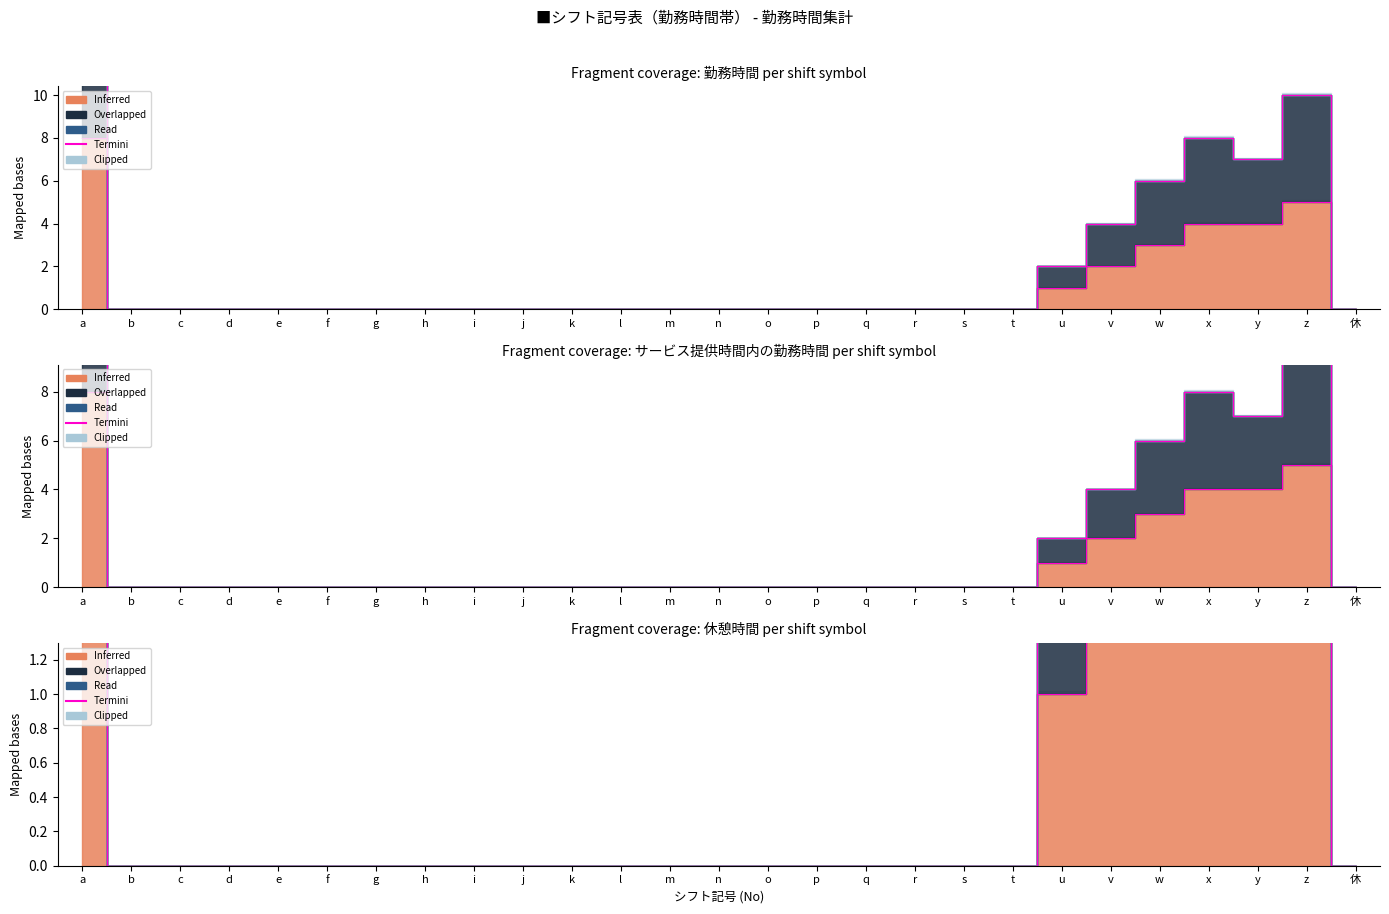

At which category does サービス提供時間内の勤務時間 reach its first local valley?

y